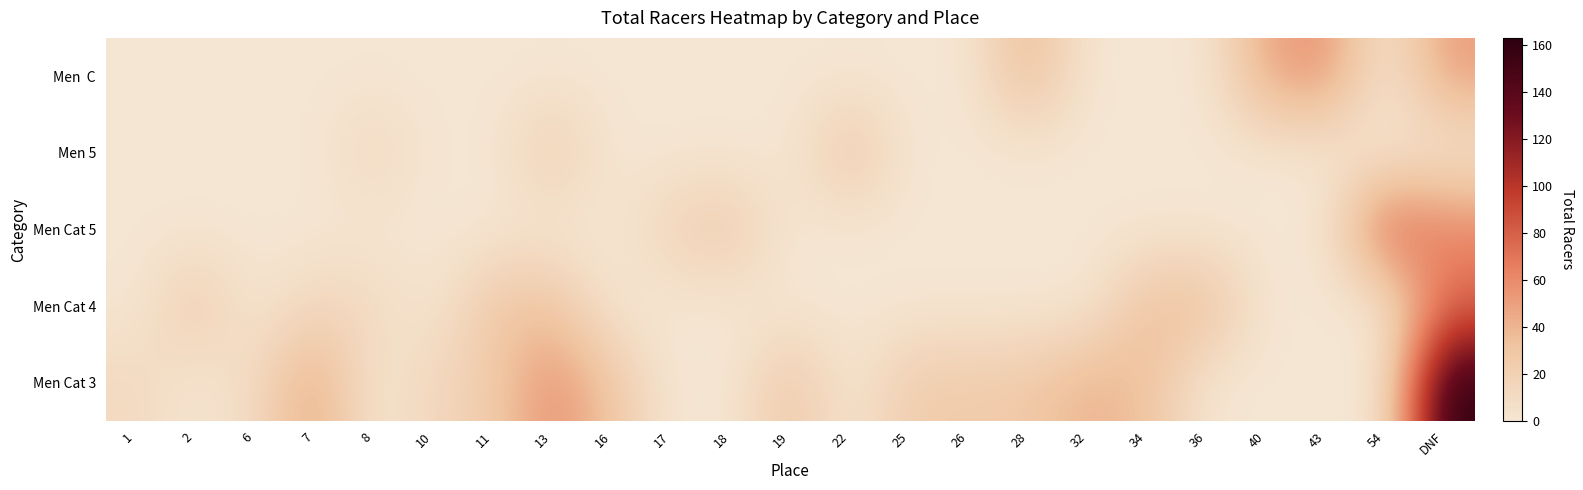

What is the spread (max minus min) of values at 6?

11